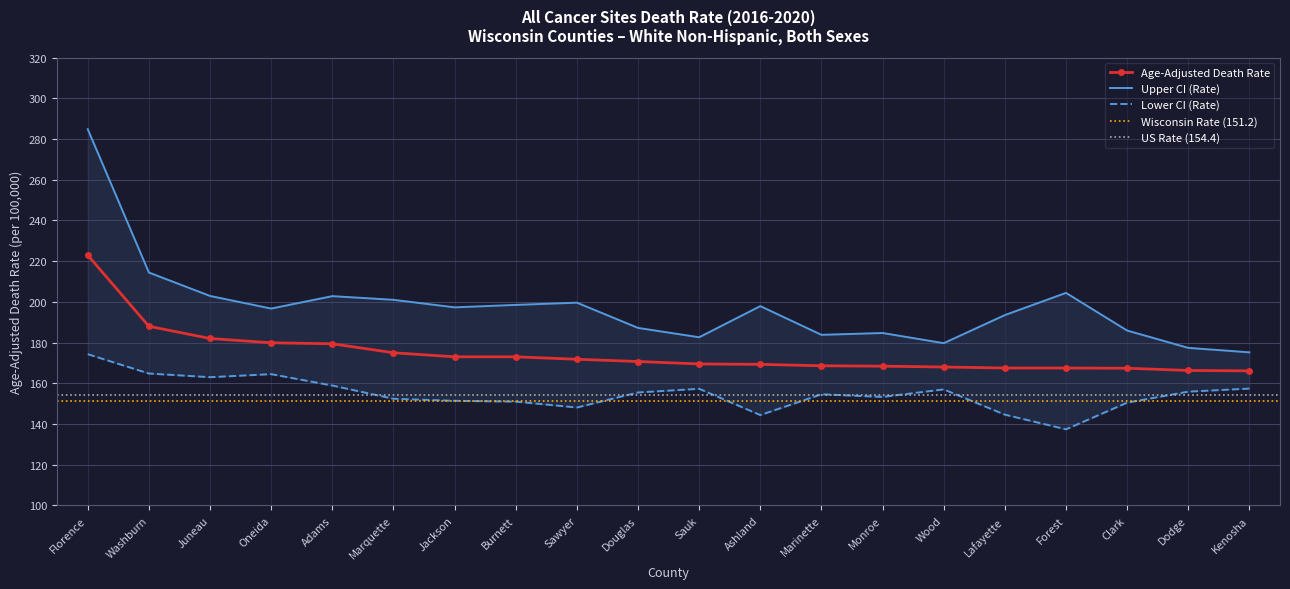

What is the smallest value displayed?

137.4